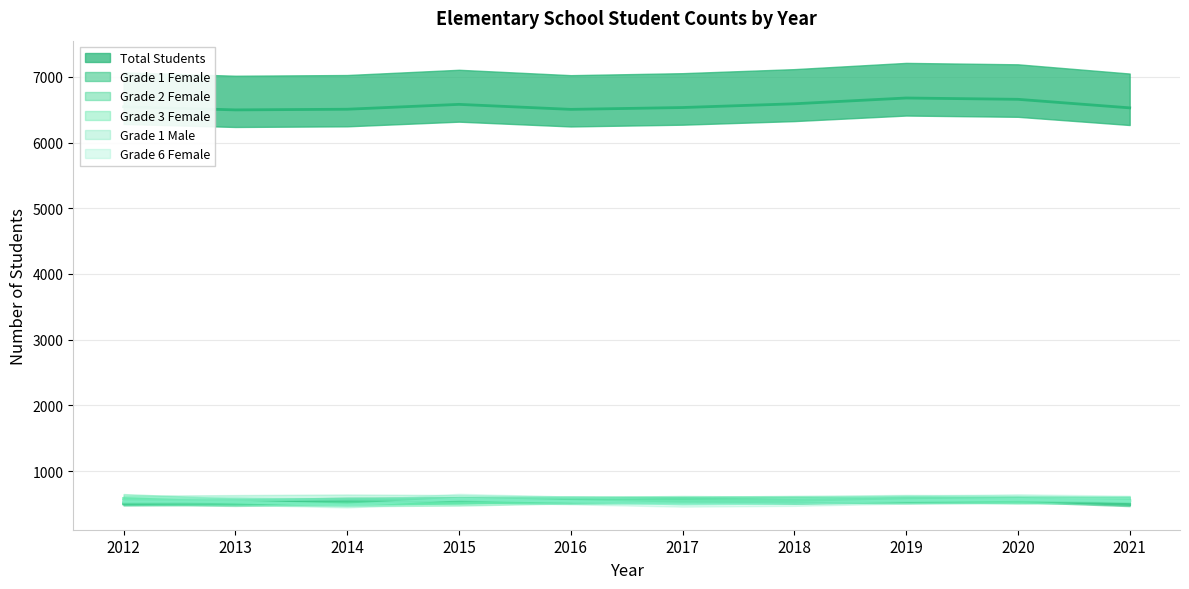

True or false: Grade 6 Female has more than 1 points higher than both neighbors.

True